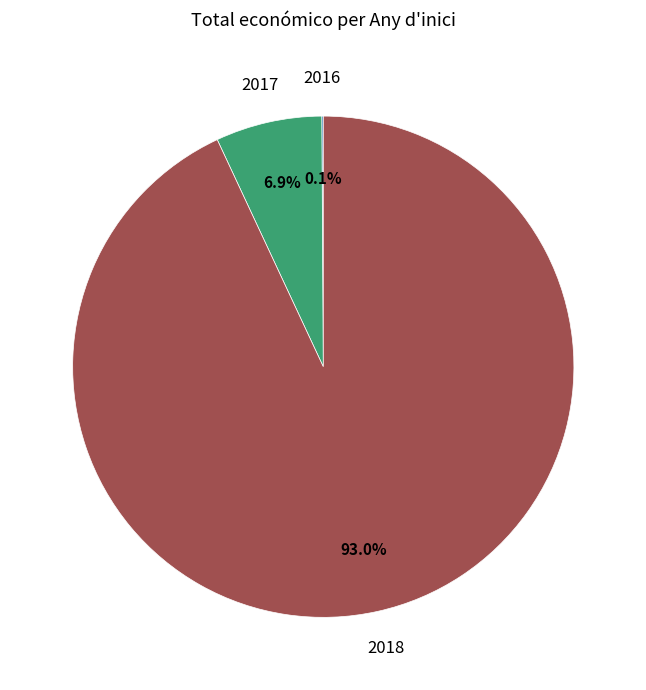

Is there a majority slice in this chart?

Yes